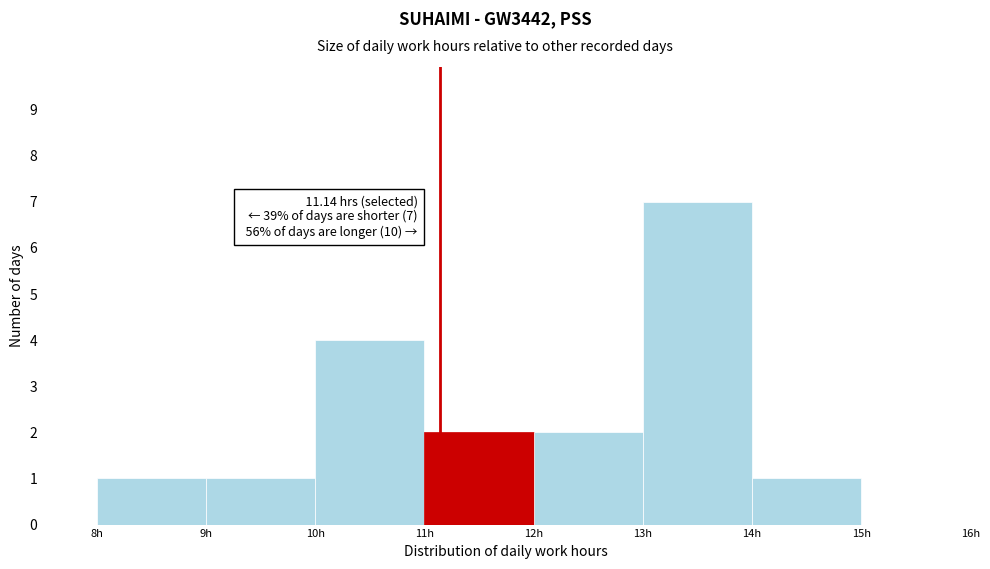

Over which range of the x-axis is the bar tallest?

13 to 14